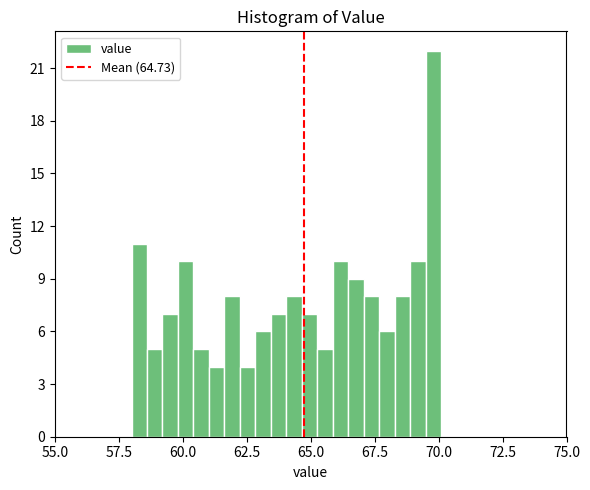

Read against the x-axis, roughly where is the centre of the tallest bar?

70.0